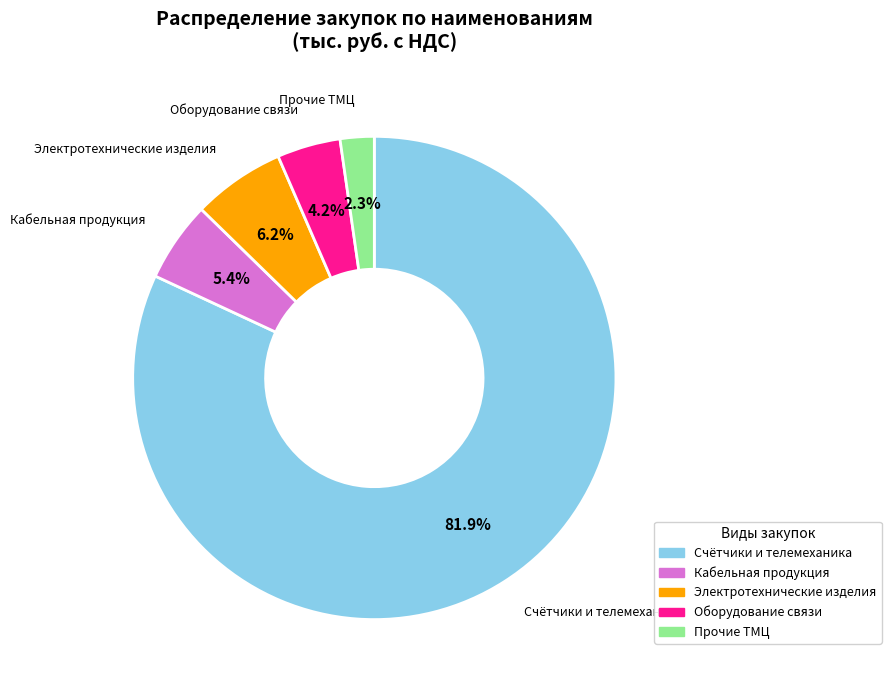

Does any single category account for the majority?

Yes